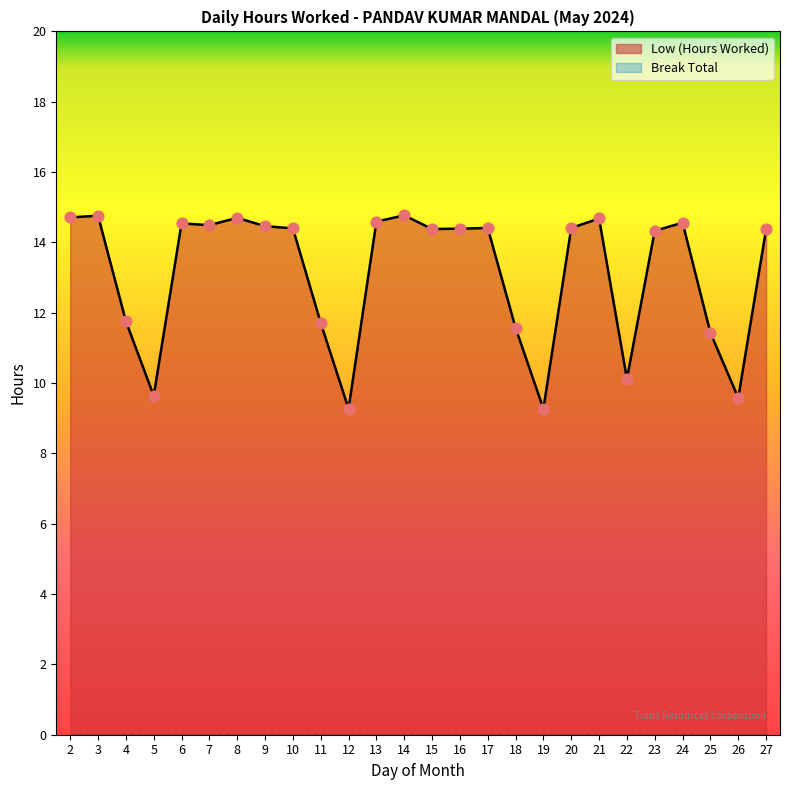

Between 26 and 8, which is larger?

8